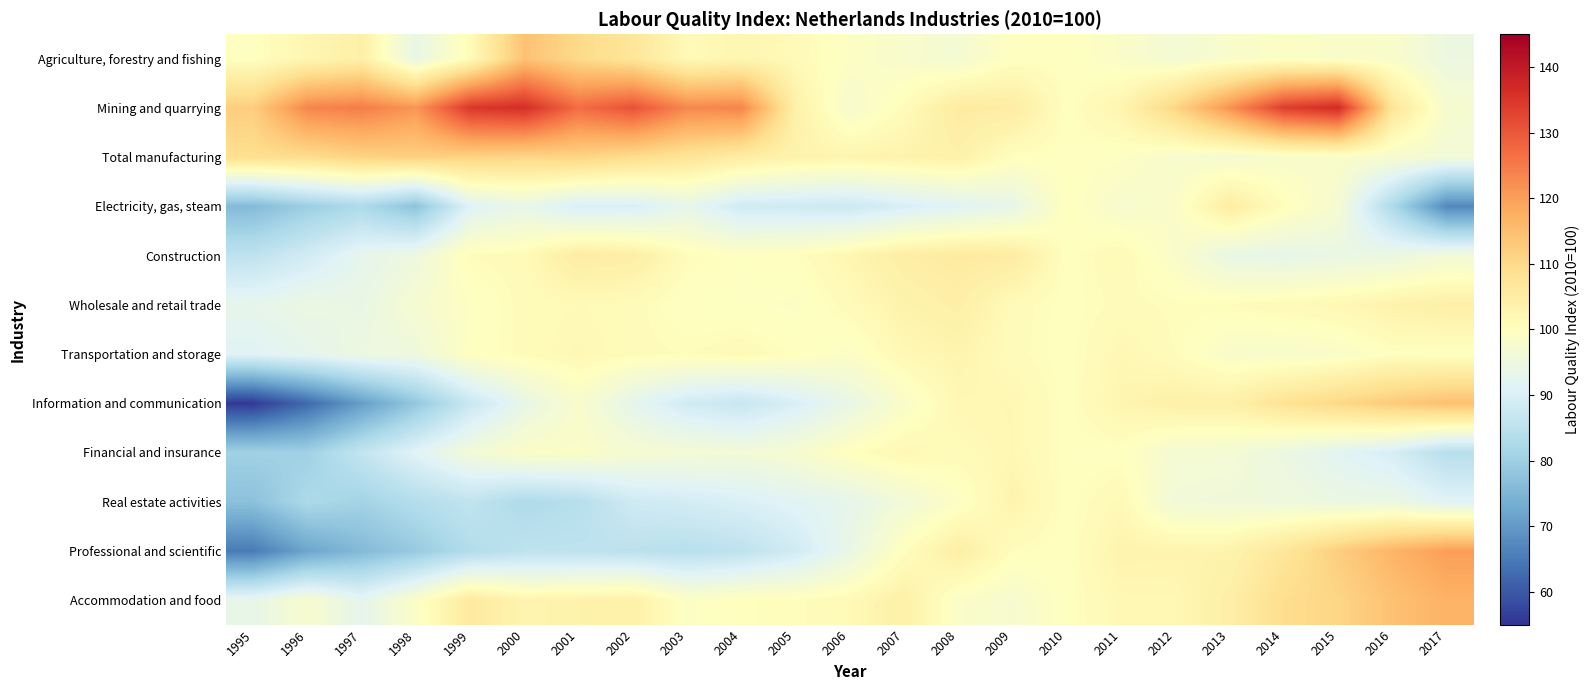

Which series changed the most between 1998 and 2002?

Information and communication